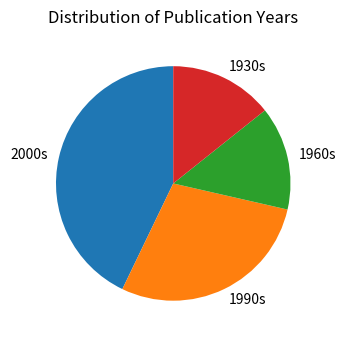

Count the number of slices in the pie.

4